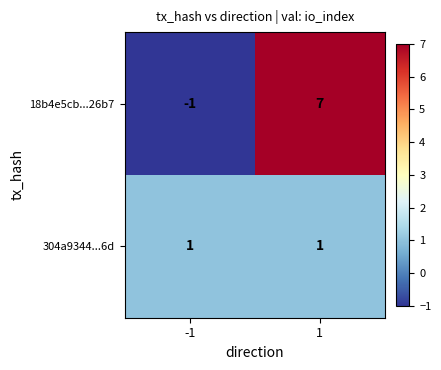

Reading right to left, list all the values displayed in this chart.

18b4e5cb...26b7: 7	-1
304a9344...6d: 1	1